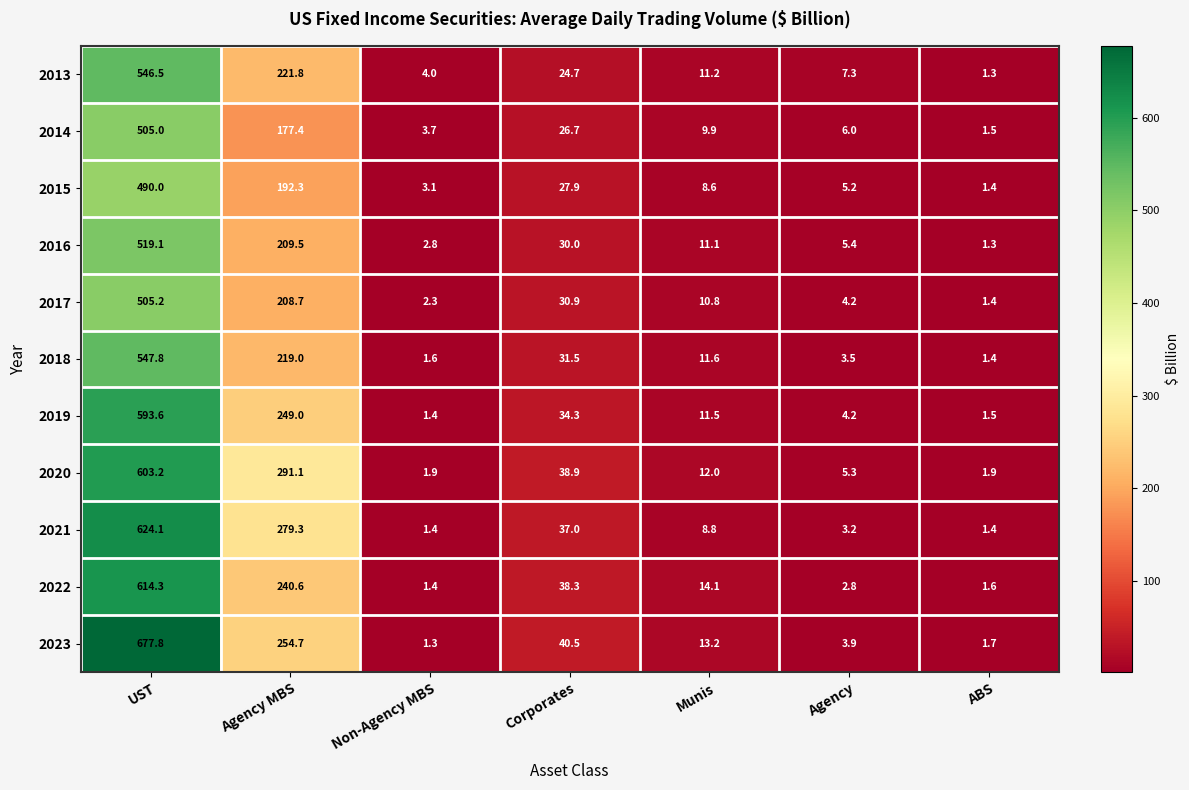

List the series in order of their peak value, highest first.

2023, 2021, 2022, 2020, 2019, 2018, 2013, 2016, 2017, 2014, 2015